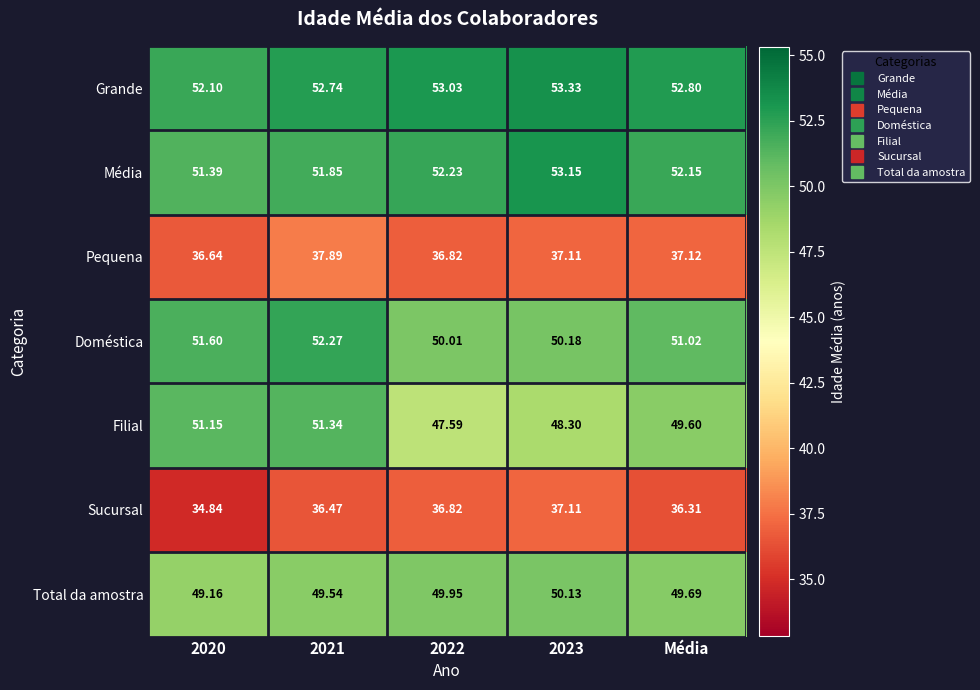

Which series has the widest spread of values?

Filial